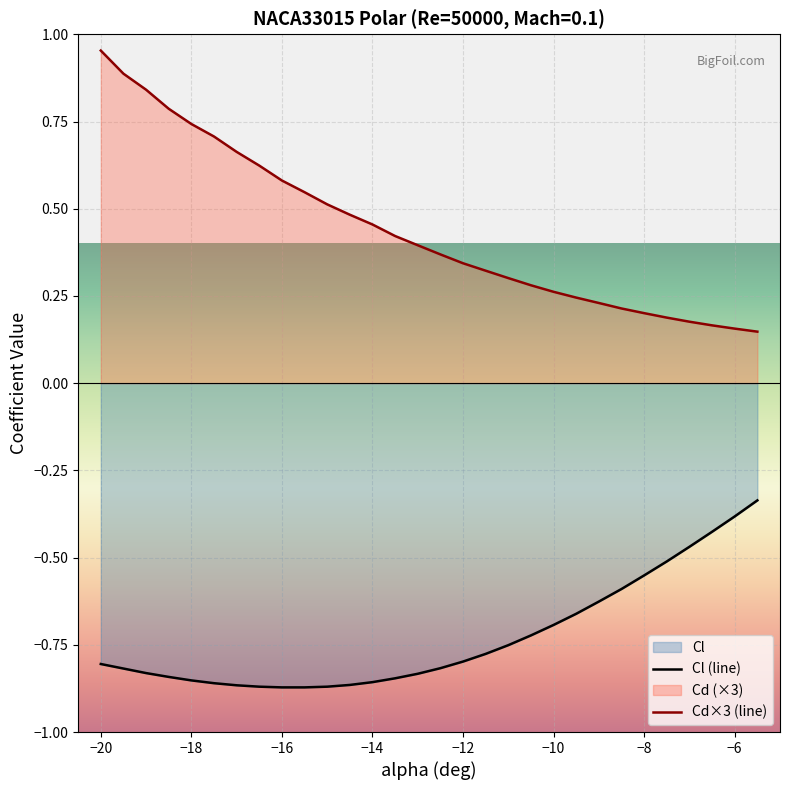

Does the chart display data point markers on the line(s)?

No